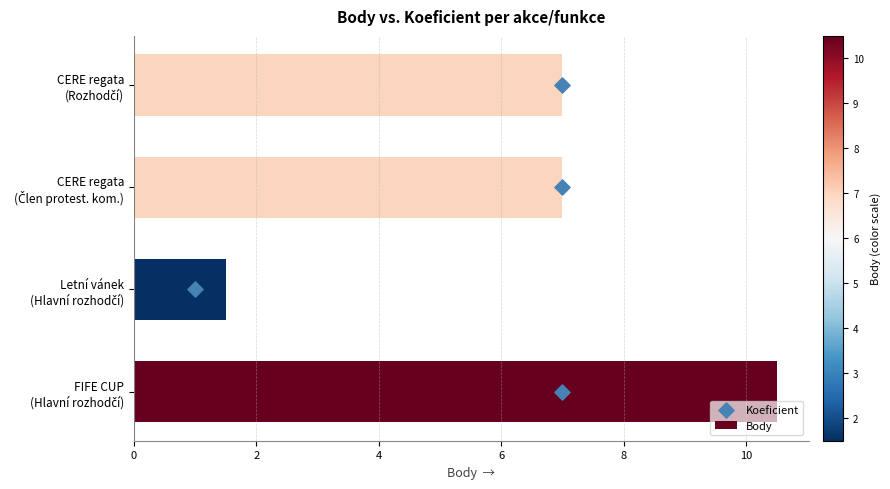

At how many categories does at least one series exceed 7?

1